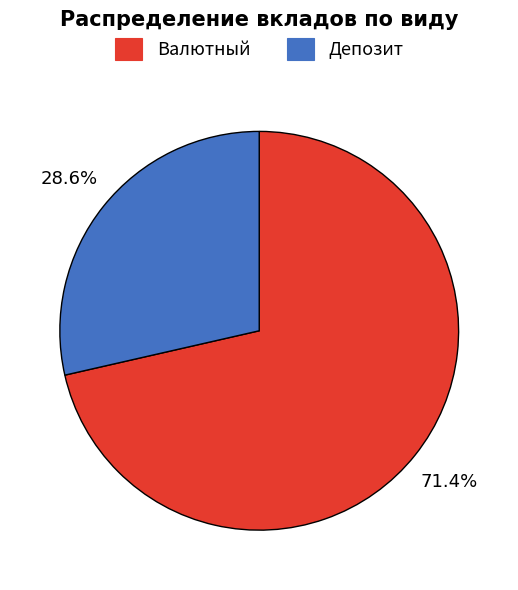

Combined, what portion of the pie is Депозит and Валютный?

100.0%